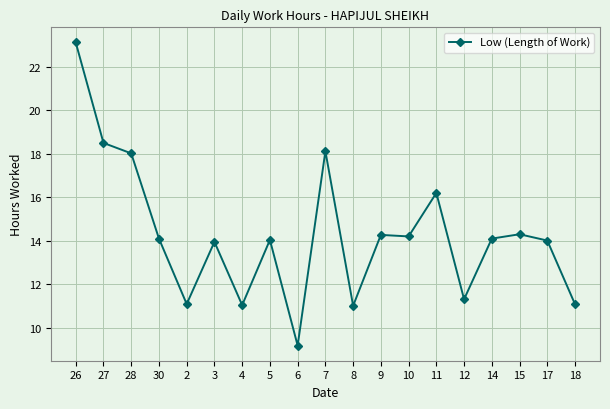

Which category has the highest value across all series?

26